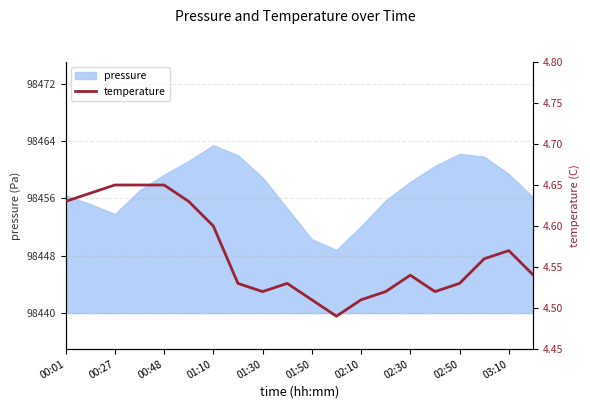

The pressure series shows 98459.4 at 03:10. True or false?

True